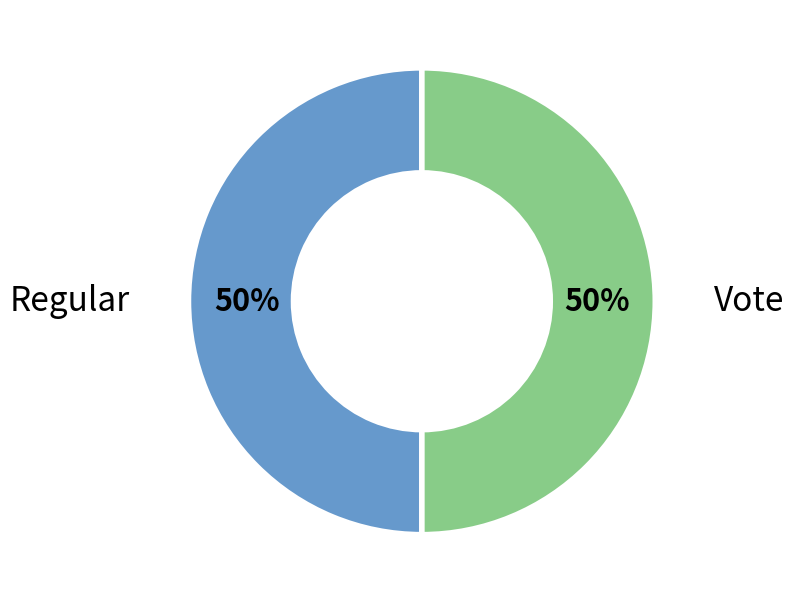

How many segments does this pie chart have?

2